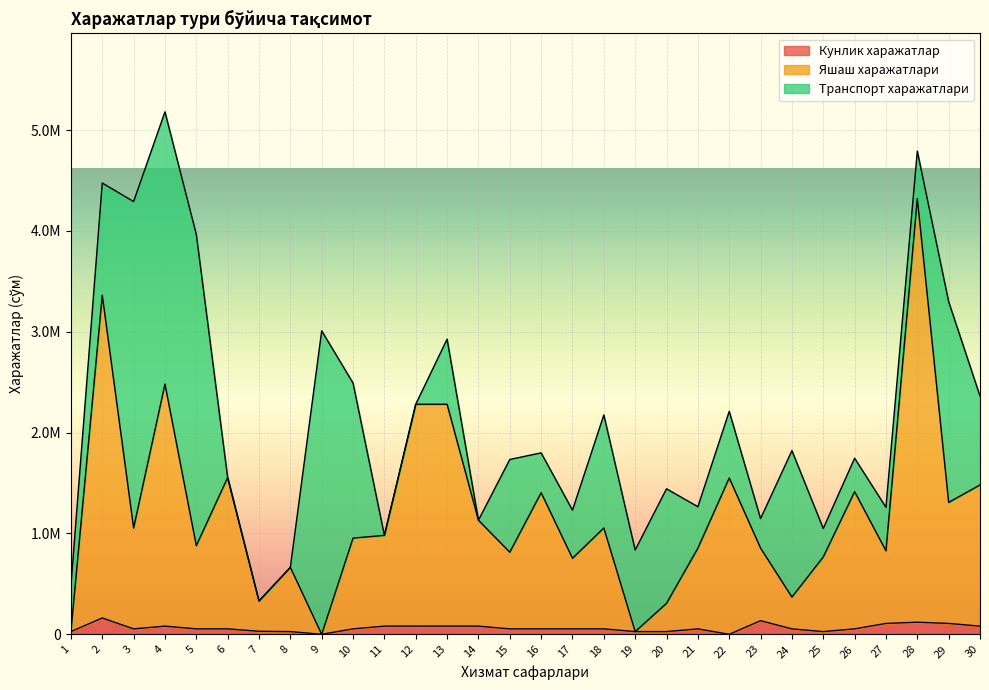

At which label is Яшаш харажатлари closest to 2160000?

12